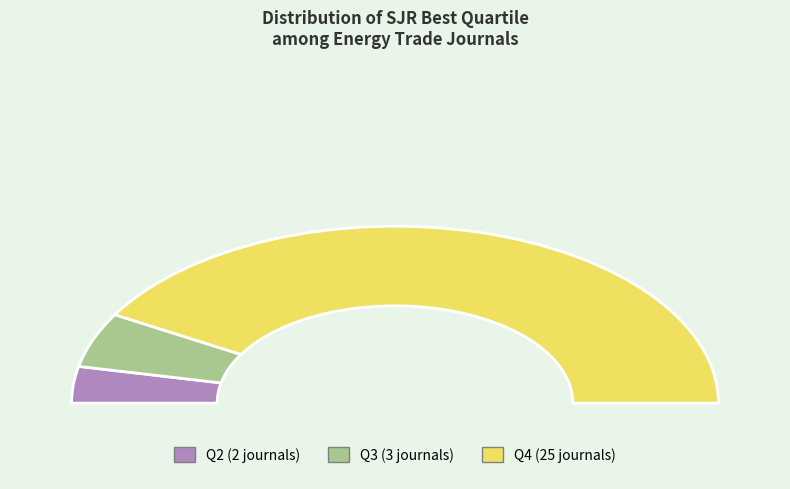

The Q3 slice represents 10% of the pie. True or false?

True